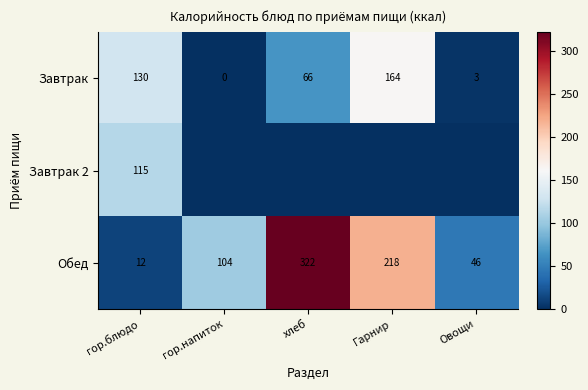

What is the difference between the Обед values at гор.напиток and Гарнир?

114